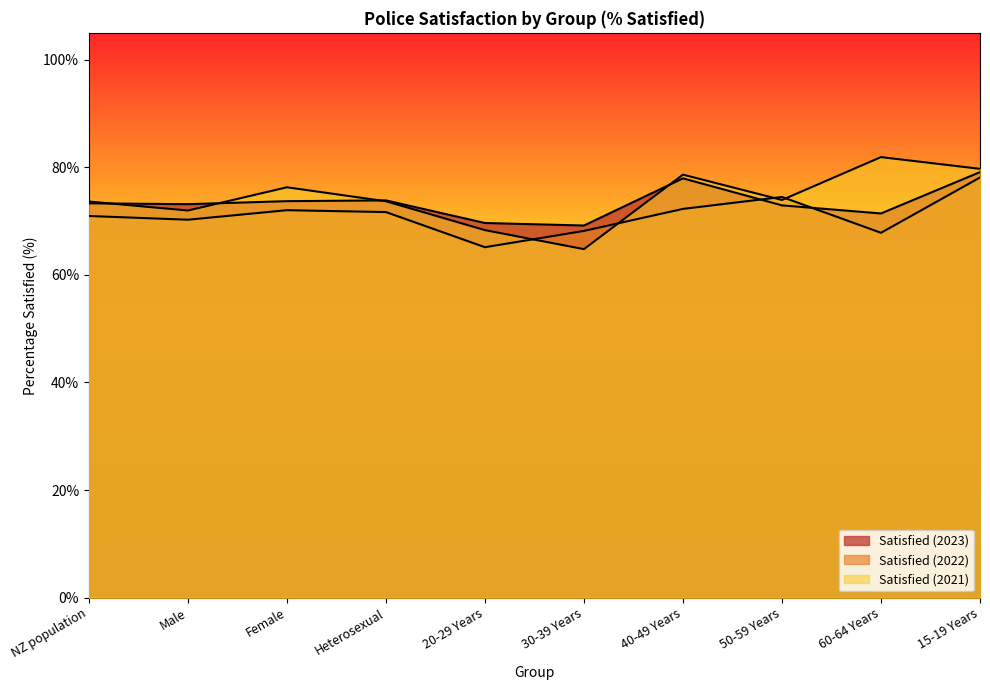

True or false: Satisfied (2022) and Satisfied (2021) intersect in this chart.

True